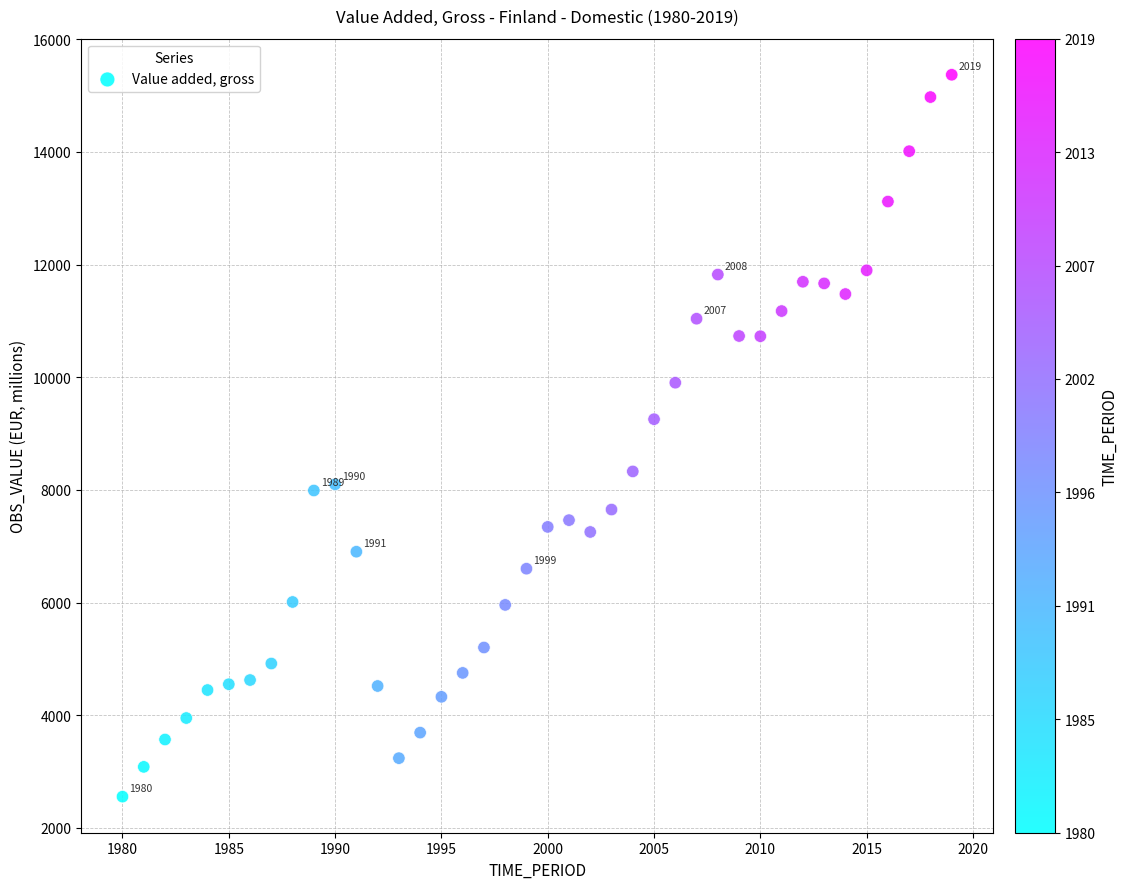

What Y value in the scatter plot is closest to 8963?

9256.0